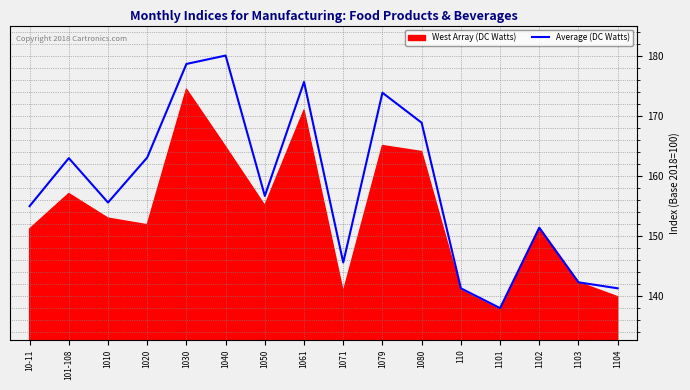

Where is Average (DC Watts) nearest to the value 158?

1050